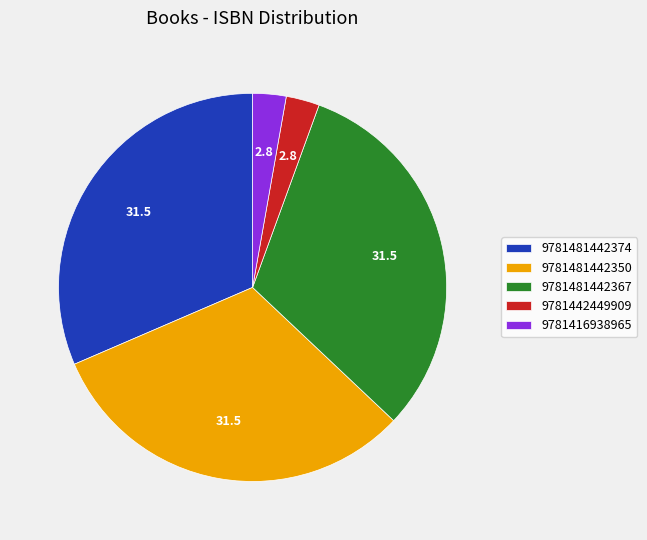

Between 9781481442367 and 9781416938965, which is larger?

9781481442367